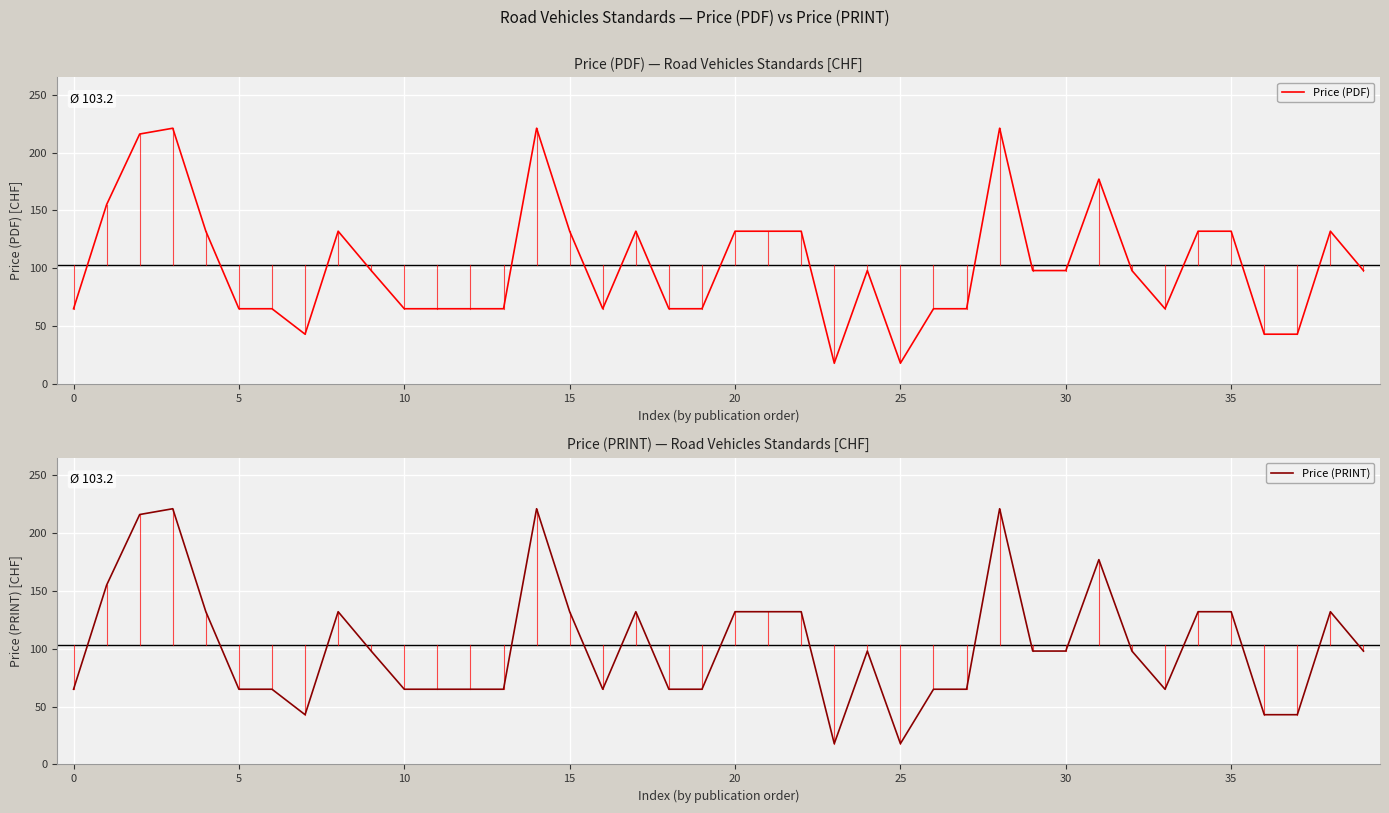

What is the label of the 17th point from the left?

16